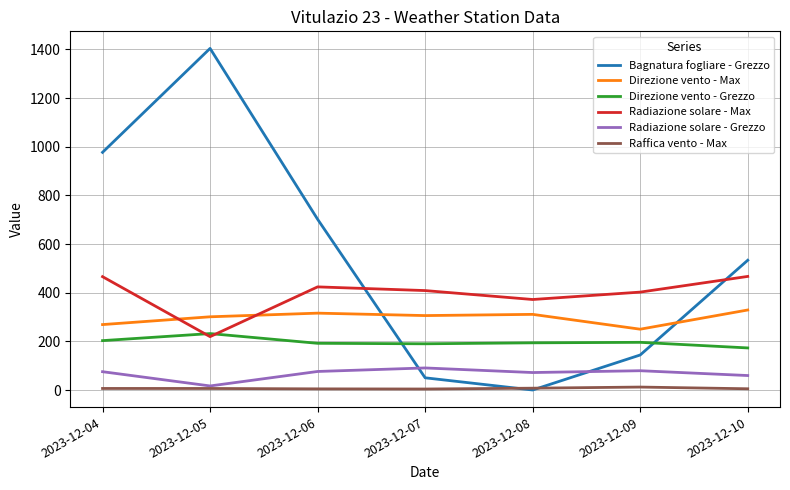

How many categories are shown in the chart?

7